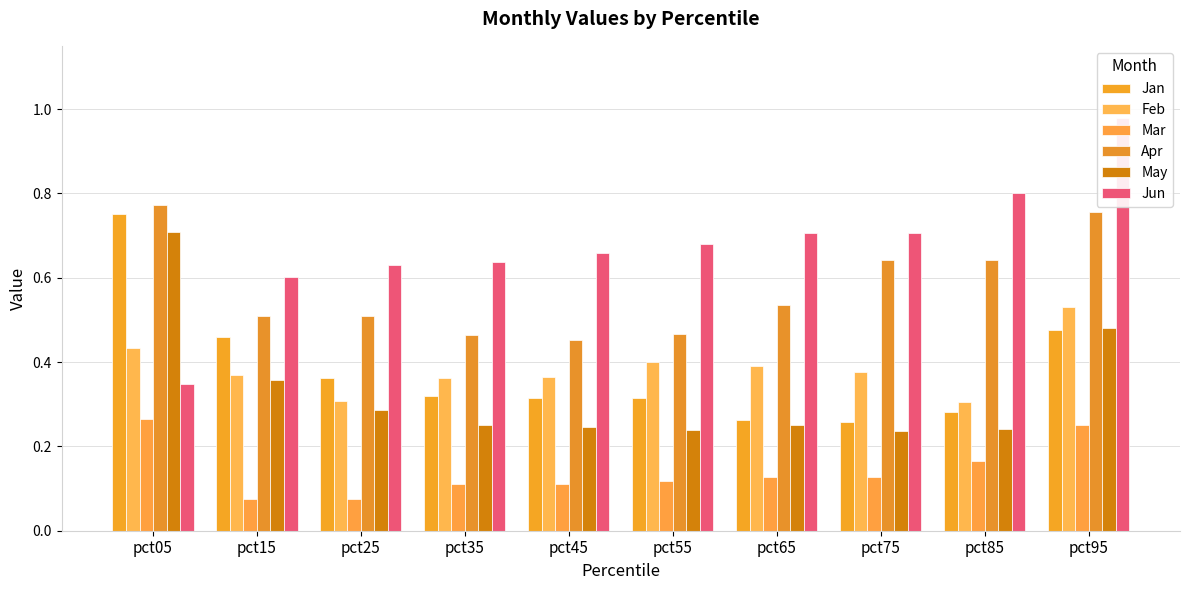

What is the difference between the second highest and second lowest values in the May series?

0.2